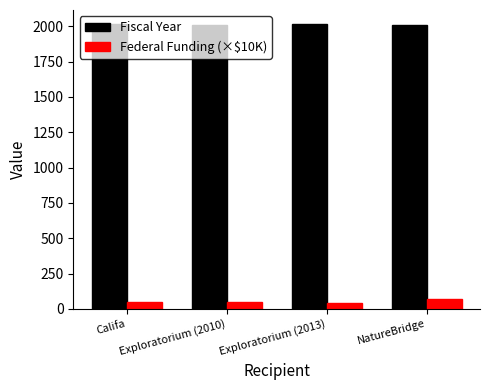

What is the average value of the Fiscal Year series?

2012.8